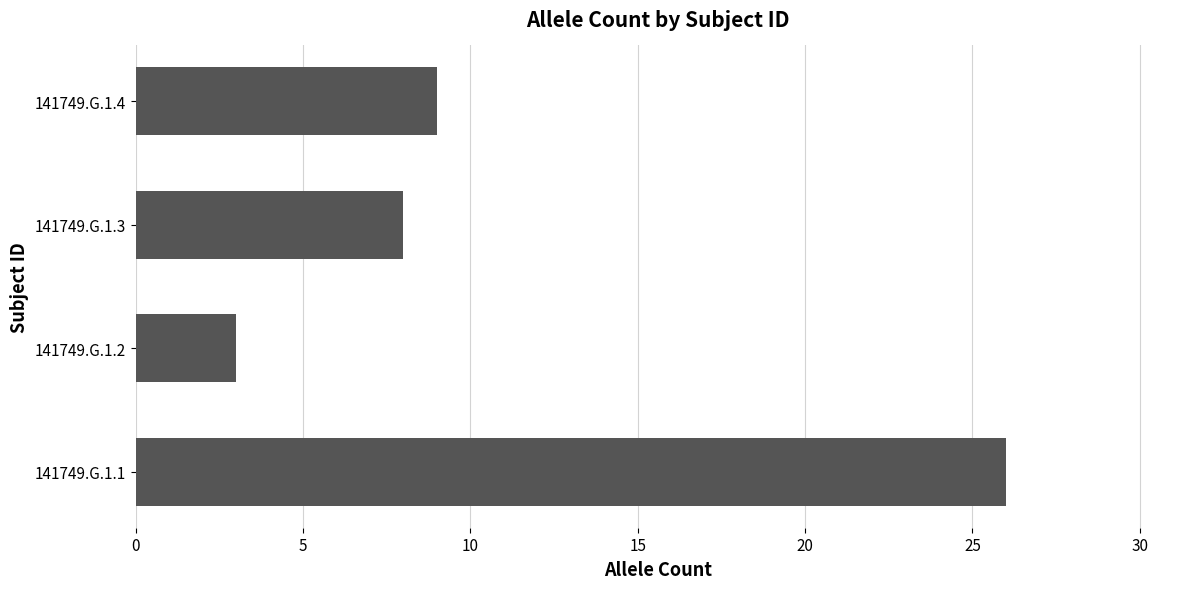

Where is the data nearest to the value 14?

141749.G.1.4